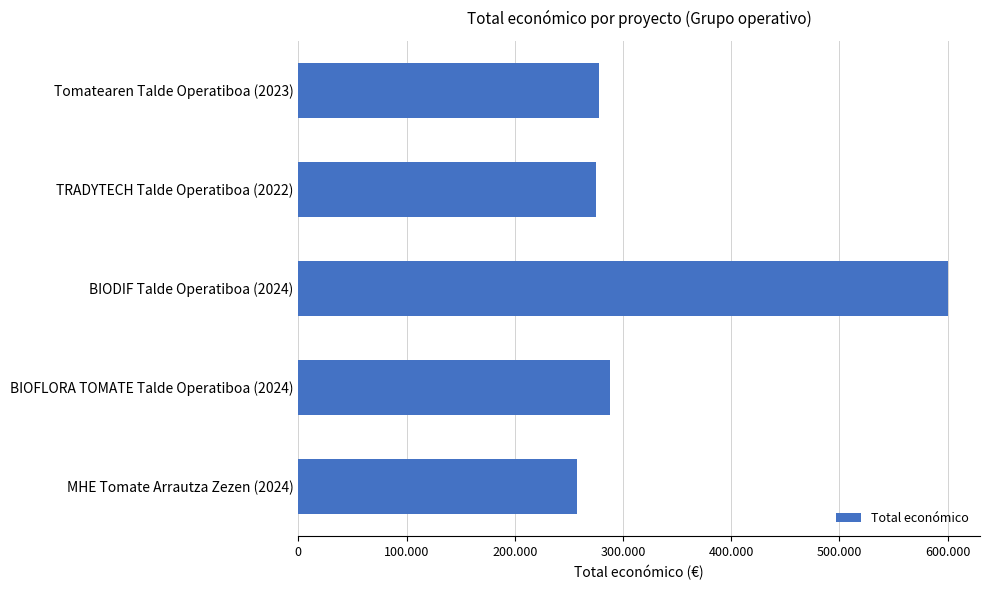

Does the chart contain any negative values?

No